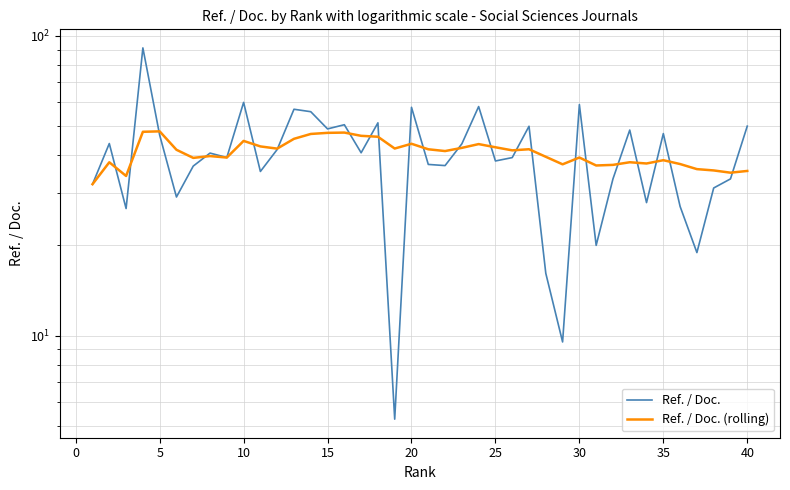

What is the value of the Ref. / Doc. (rolling) point at the 32nd from the left?

37.1